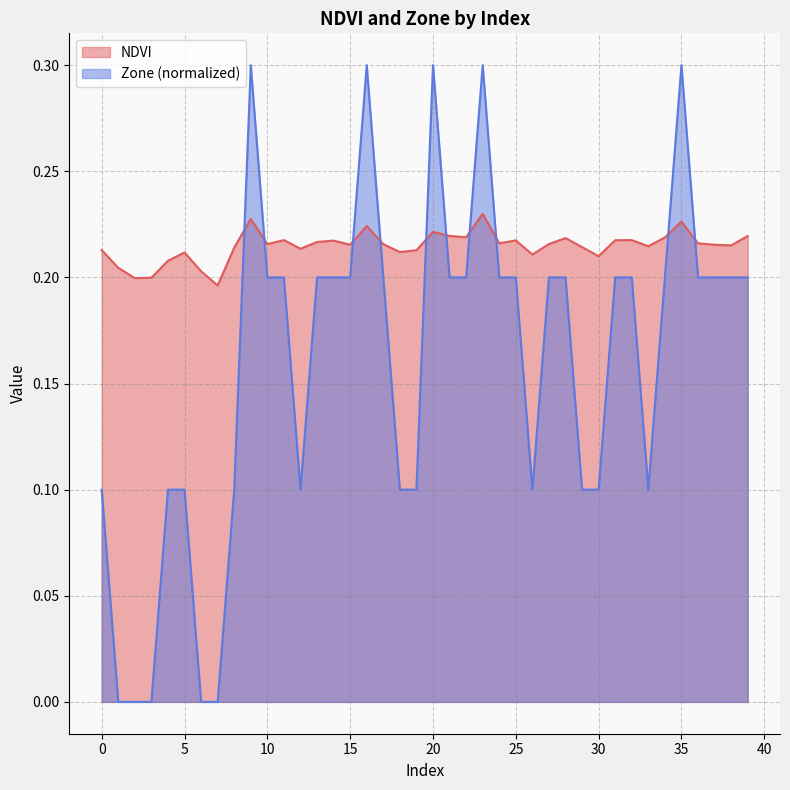

Is the value of NDVI at 36 greater than the value of Zone at 15?

Yes